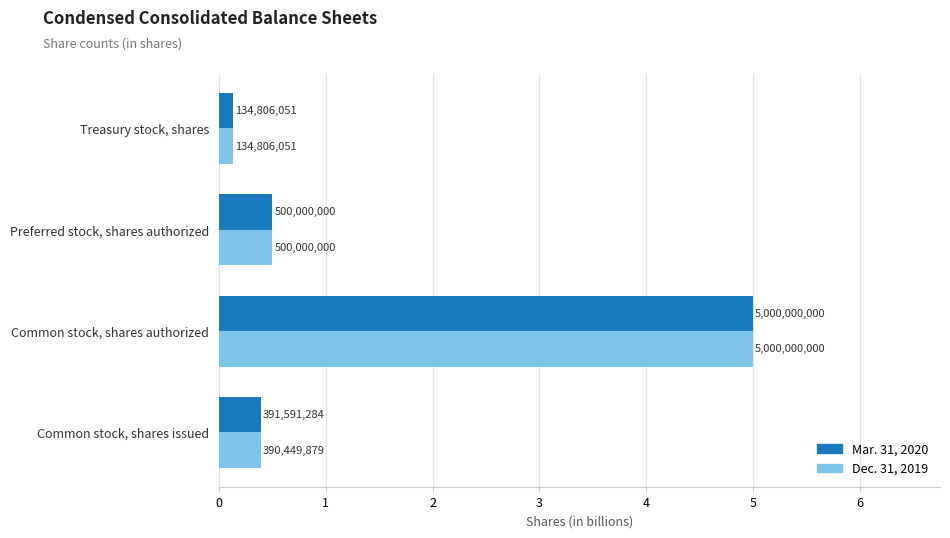

What are all the series names shown in the legend?

Mar. 31, 2020, Dec. 31, 2019